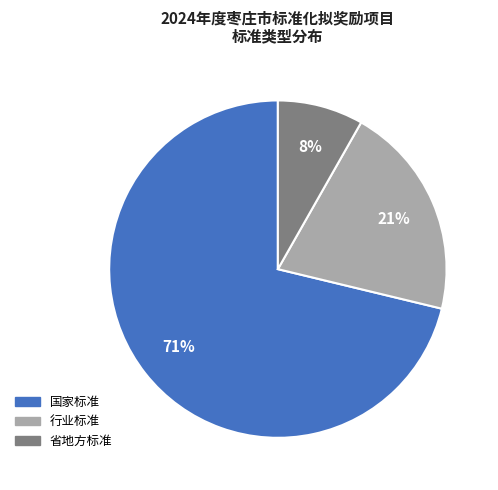

How many slices are in this pie chart?

3